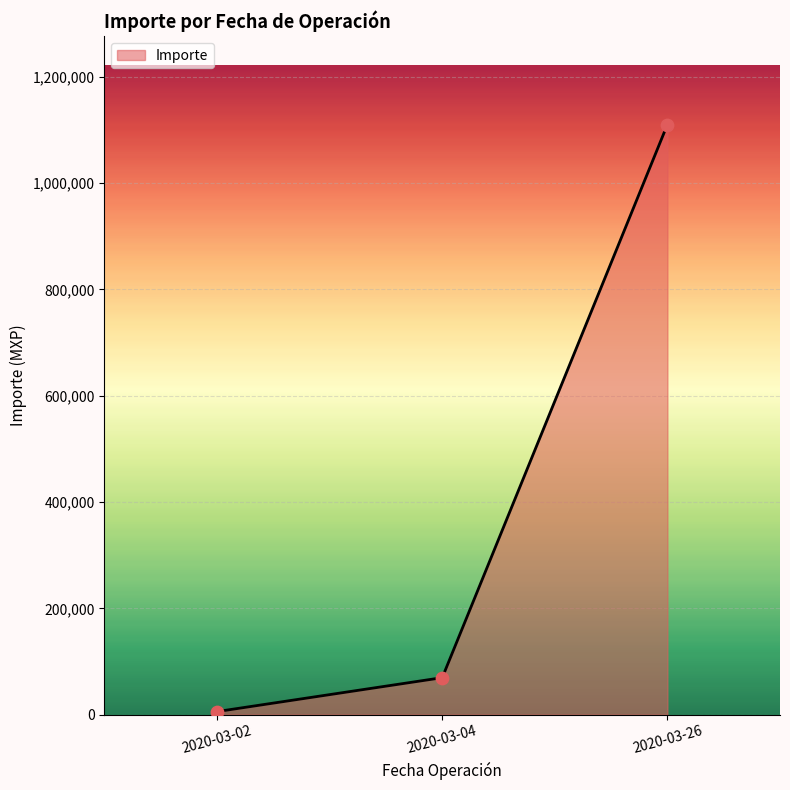

What is the ratio of the value at 2020-03-04 to the value at 2020-03-26?

0.1